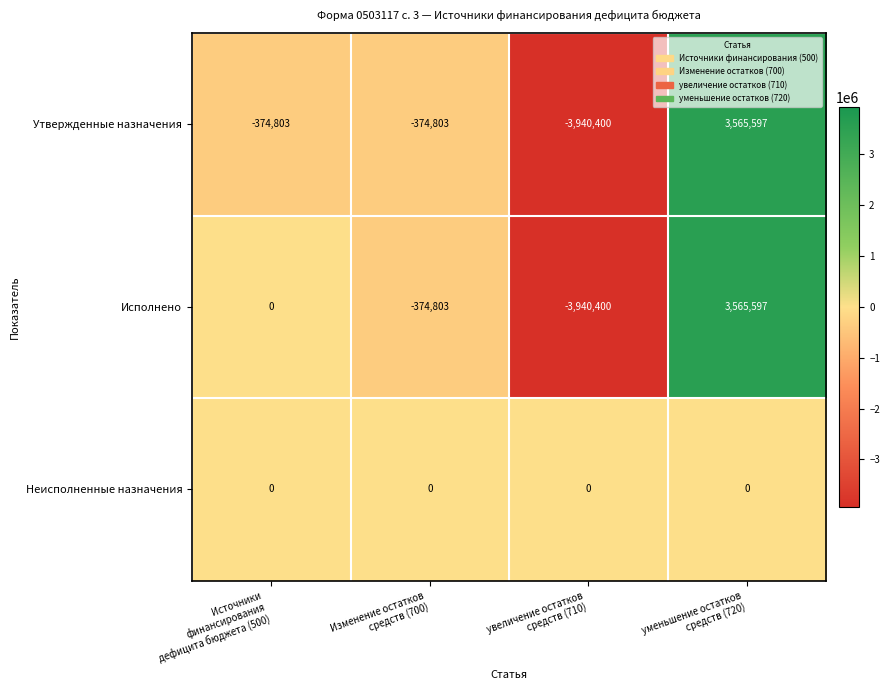

List the series in order of their overall mean, lowest first.

Утвержденные назначения, Исполнено, Неисполненные назначения